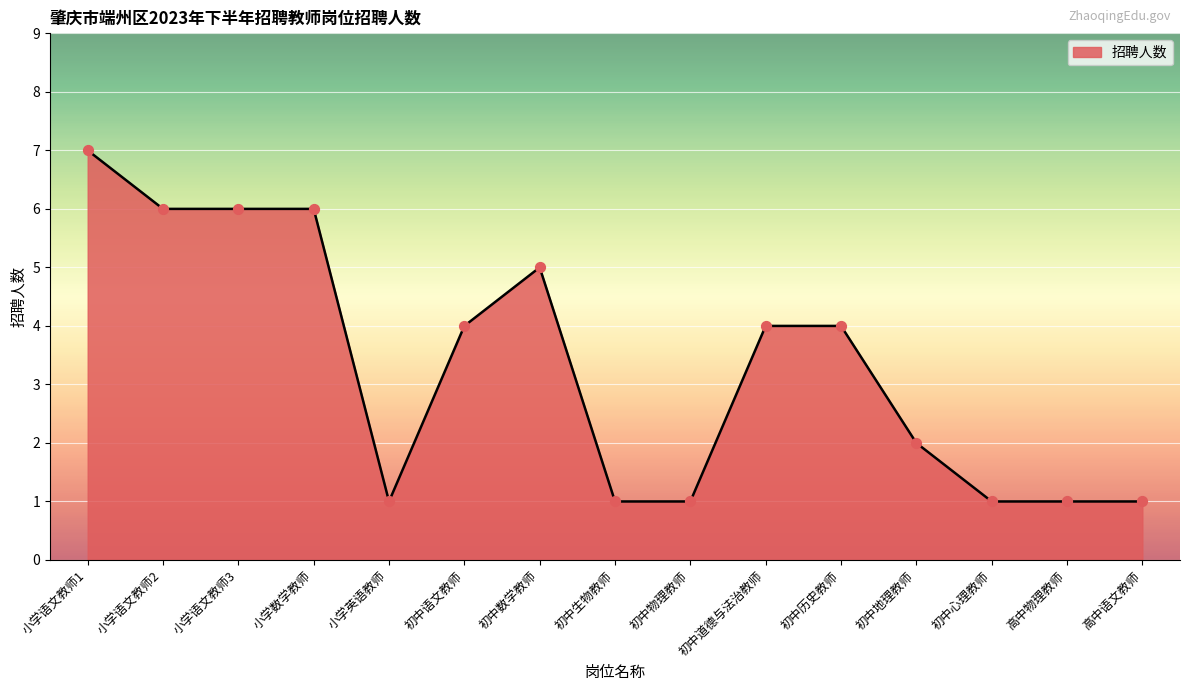

Between 小学数学教师 and 初中历史教师, which is larger?

小学数学教师